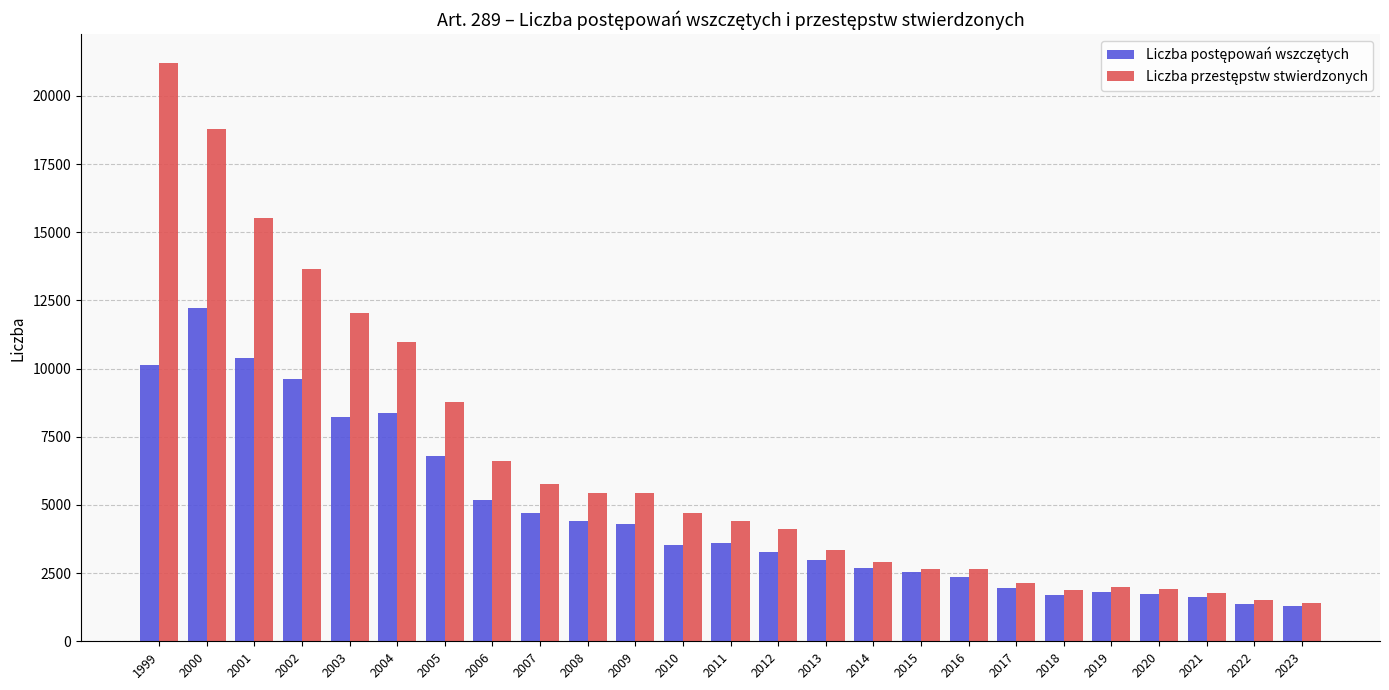

What is the greatest value displayed?

21198